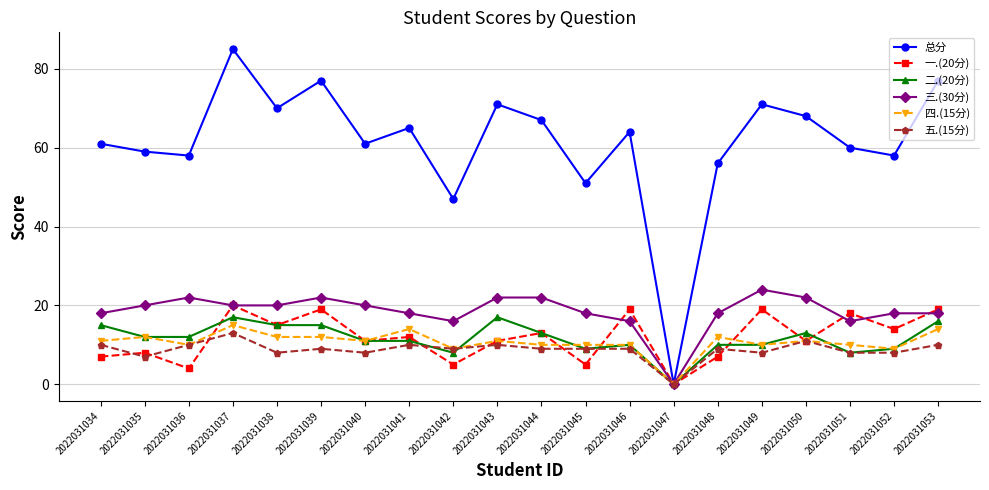

What is the difference between the highest and lowest values at 2022031037?

72